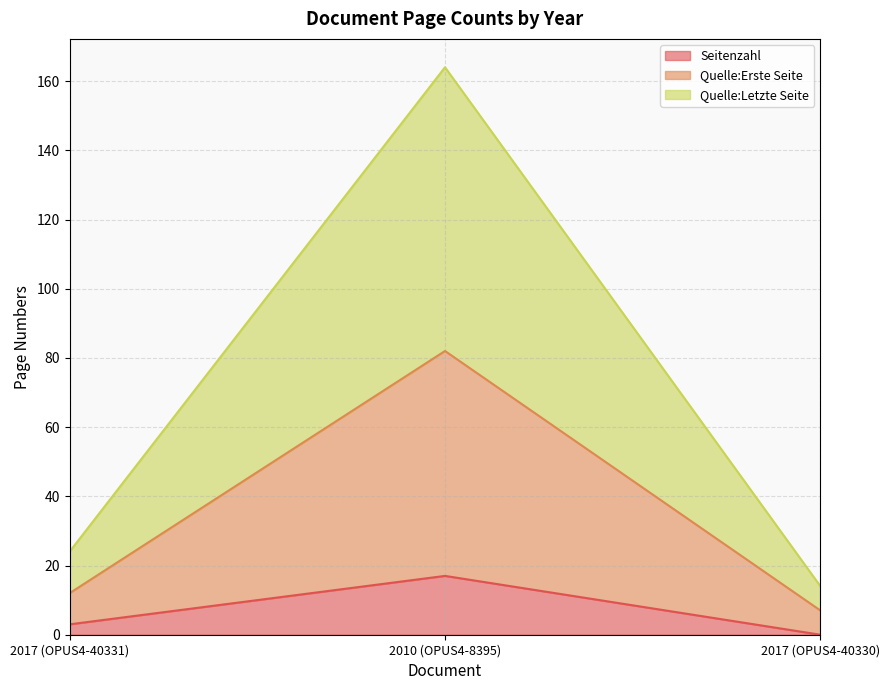

Rank the series by their maximum value, from highest to lowest.

Quelle:Letzte Seite, Quelle:Erste Seite, Seitenzahl